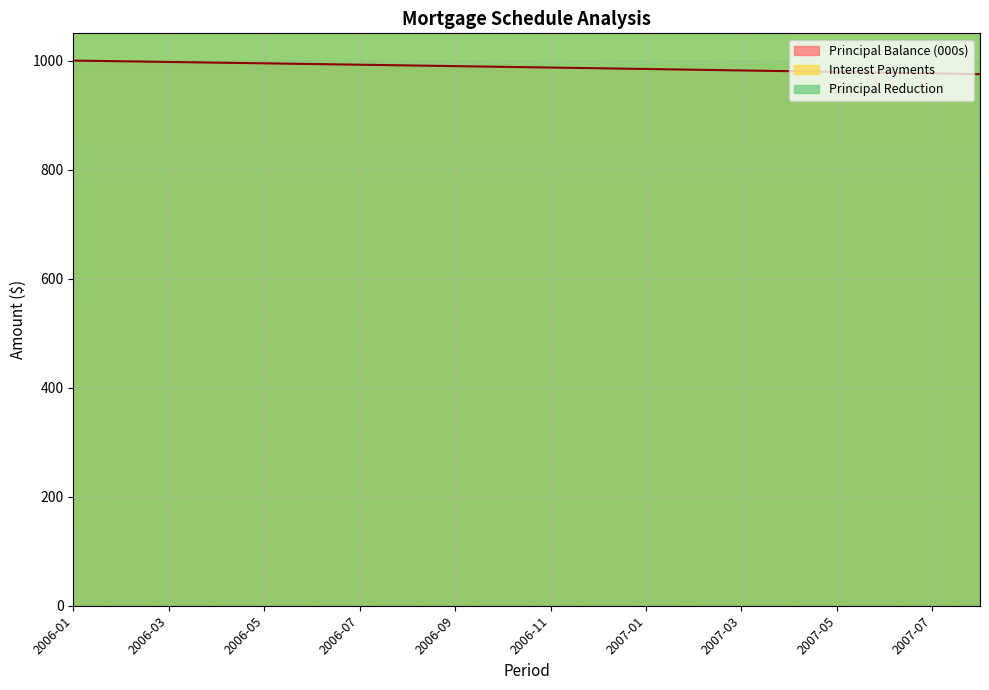

Reading right to left, what are all the values shown in this chart?

Principal Balance: 975.1	976.5	977.9	979.2	980.6	981.9	983.3	984.6	985.9	987.2	988.6	989.9	991.2	992.4	993.7	995.0	996.3	997.5	998.8	1000.0
Interest Payments: 5844.2	5852.5	5671.7	5868.9	5687.4	5885.1	5322.8	5901.1	5909.0	5726.0	5924.7	5741.2	5940.3	5948.0	5763.6	5963.3	5778.3	5978.4	5406.6	5993.3
Principal Reduction: 1386.6	1378.6	1370.6	1362.7	1354.9	1347.1	1339.3	1331.6	1323.9	1316.3	1308.7	1301.1	1293.6	1286.2	1278.7	1271.4	1264.0	1256.7	1249.5	1242.3